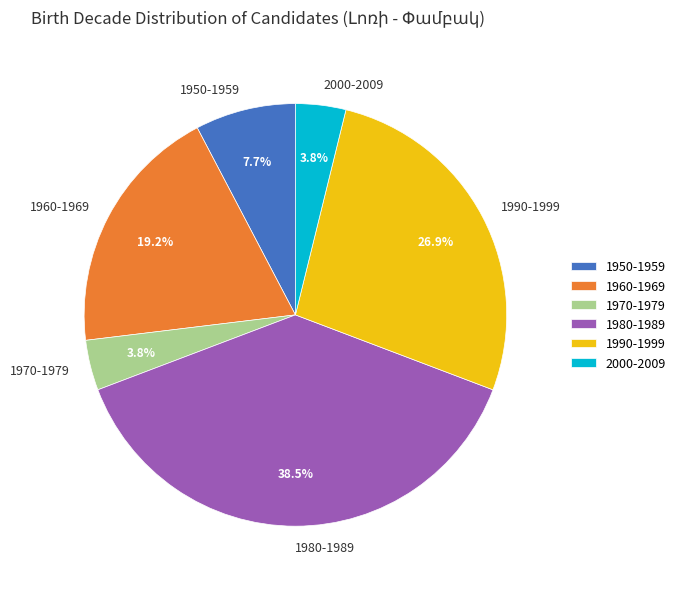

What percentage is NOT represented by 1970-1979?

96.2%